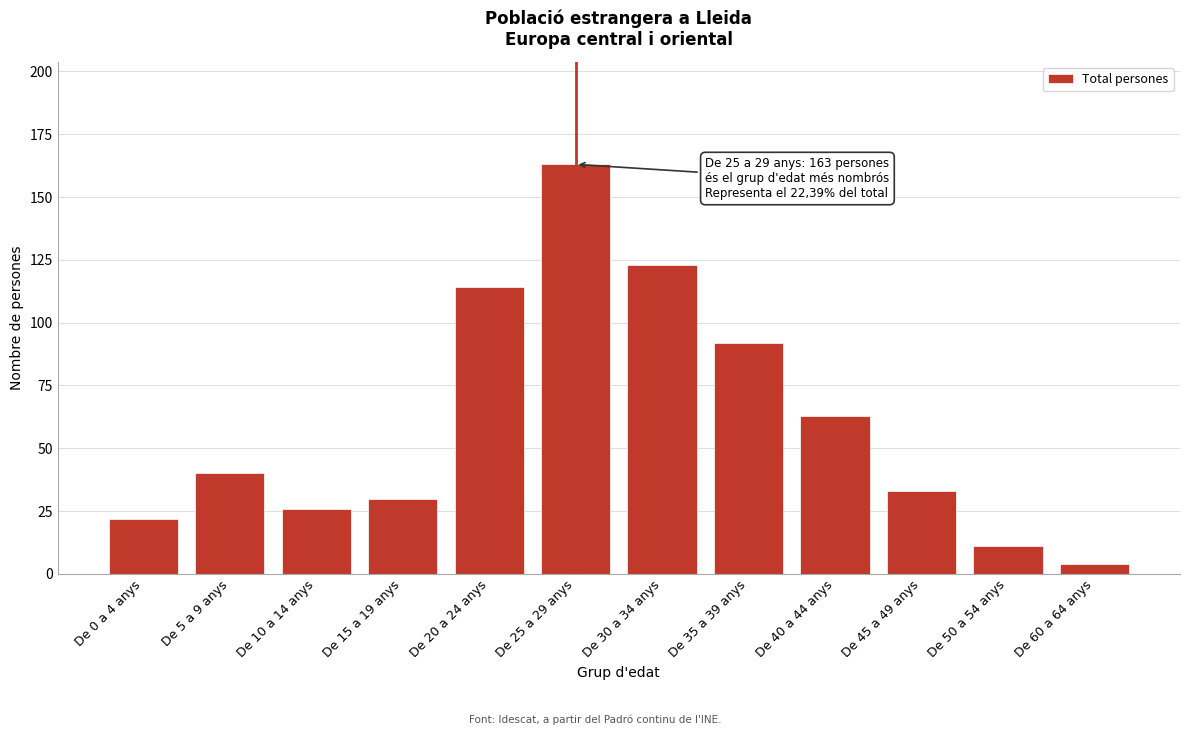

Reading left to right, what are all the values shown in this chart?

22	40	26	30	114	163	123	92	63	33	11	4